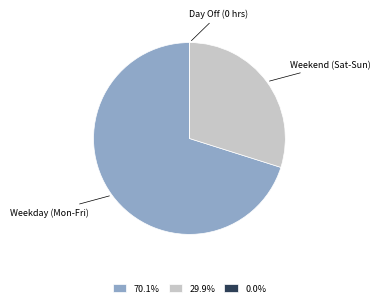

Is there a majority slice in this chart?

Yes